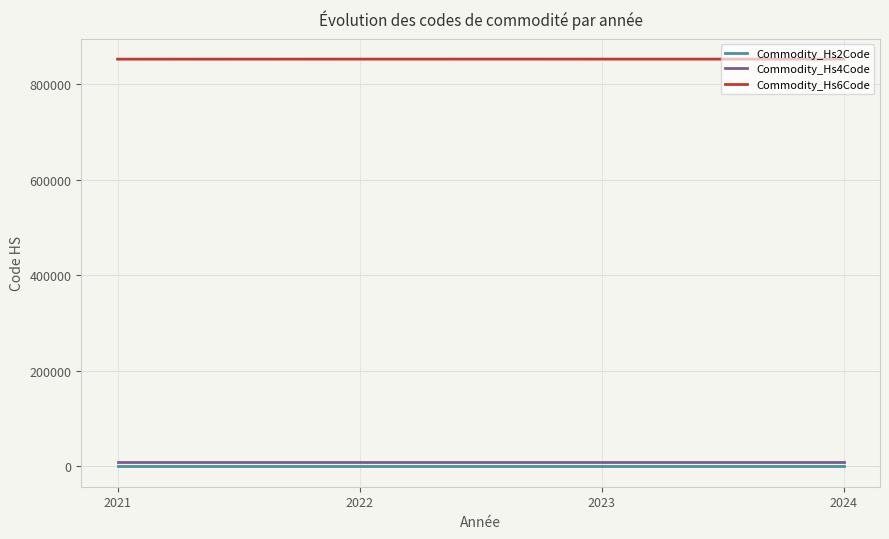

Which series has the largest total across all categories?

Commodity_Hs6Code